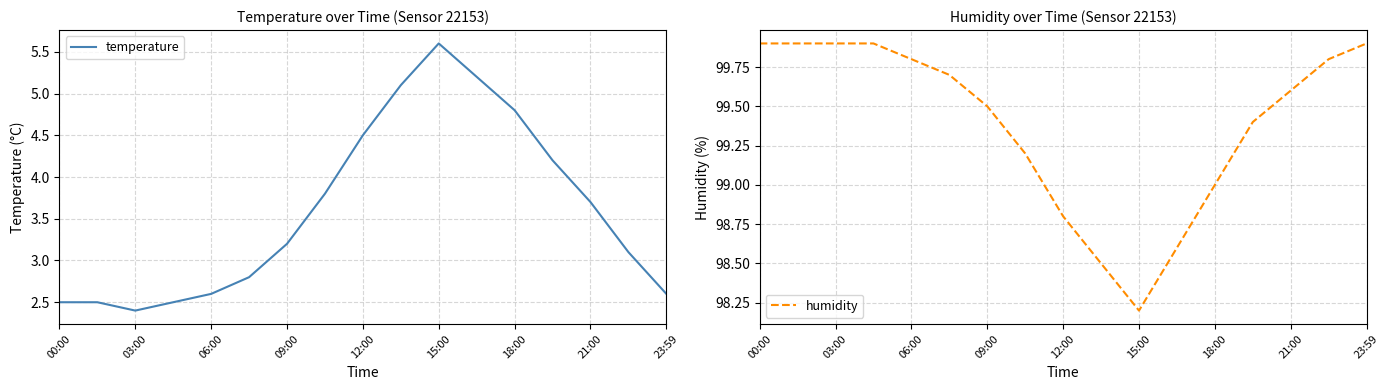

Read the humidity value at 09:00.

99.5